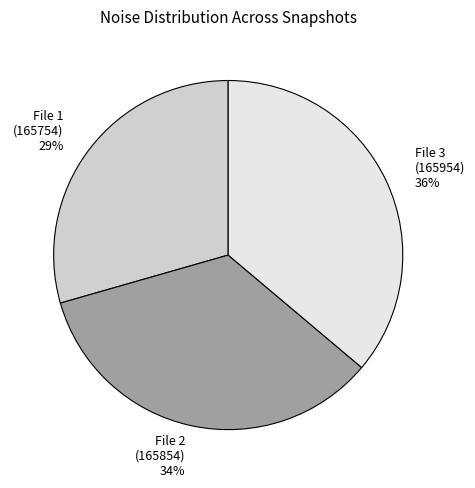

To the nearest percent, what portion does File 3 (165954) 36% represent?

36%